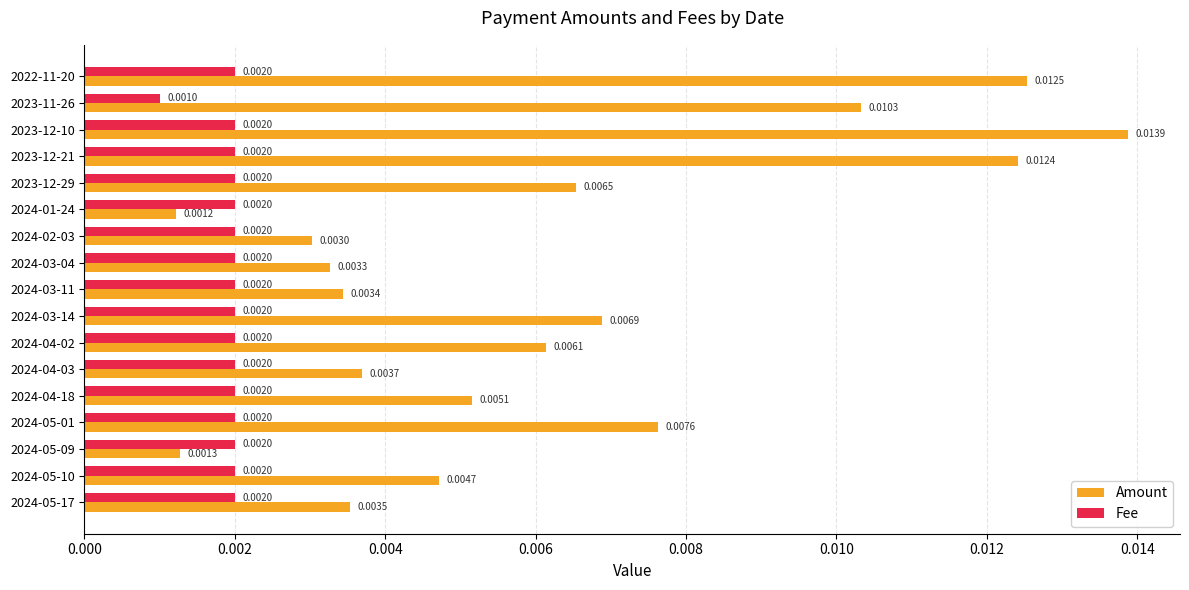

Where is Amount nearest to the value 0?

2024-01-24